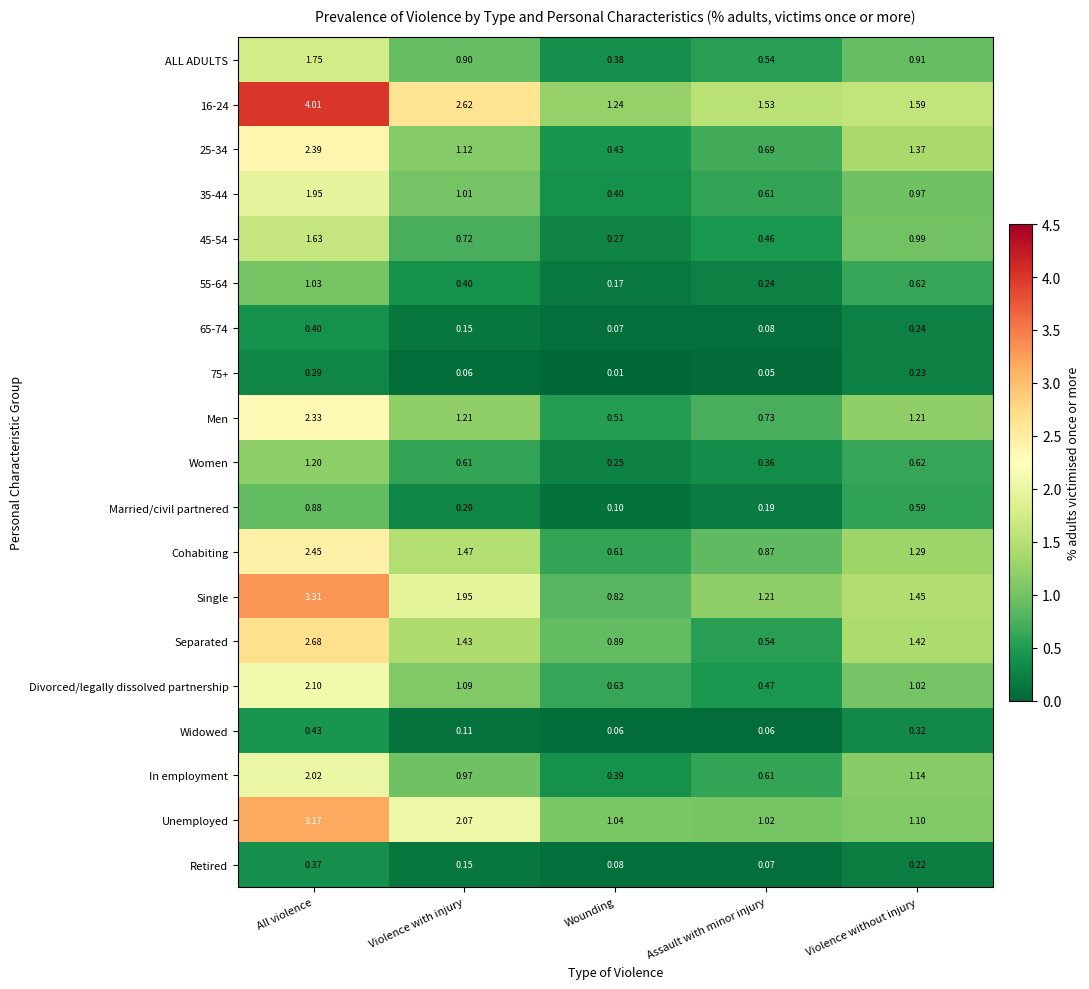

List the labels in order of ALL ADULTS value, smallest first.

Wounding, Assault with minor injury, Violence with injury, Violence without injury, All violence